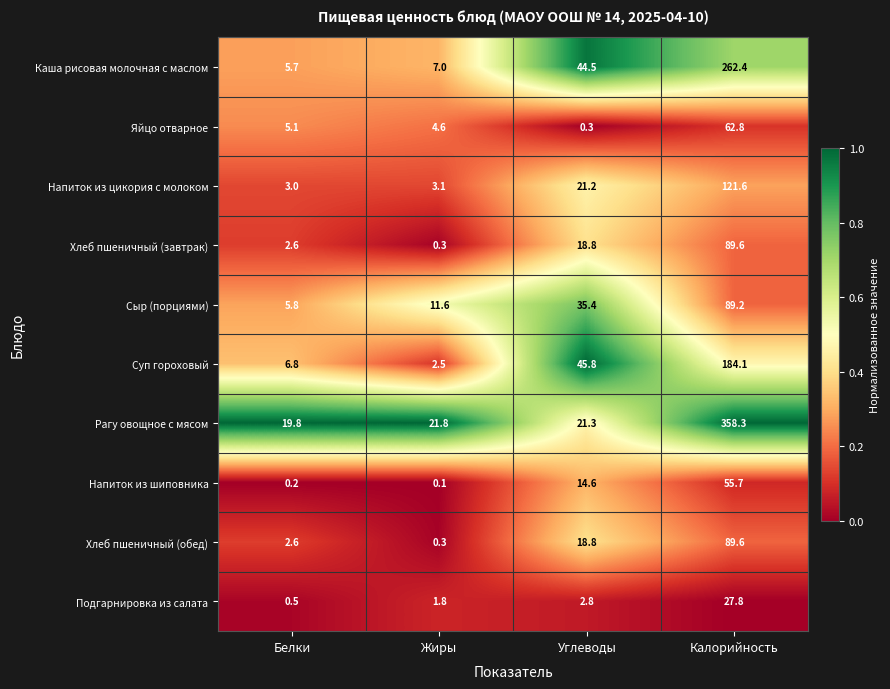

What is the total value across all series at Жиры?

53.1